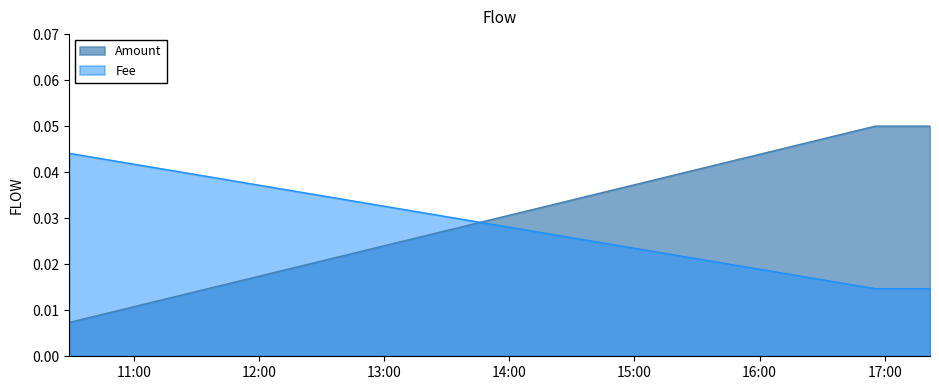

The value of Amount at 2020-12-25 16:55:21 is 0.1. True or false?

True